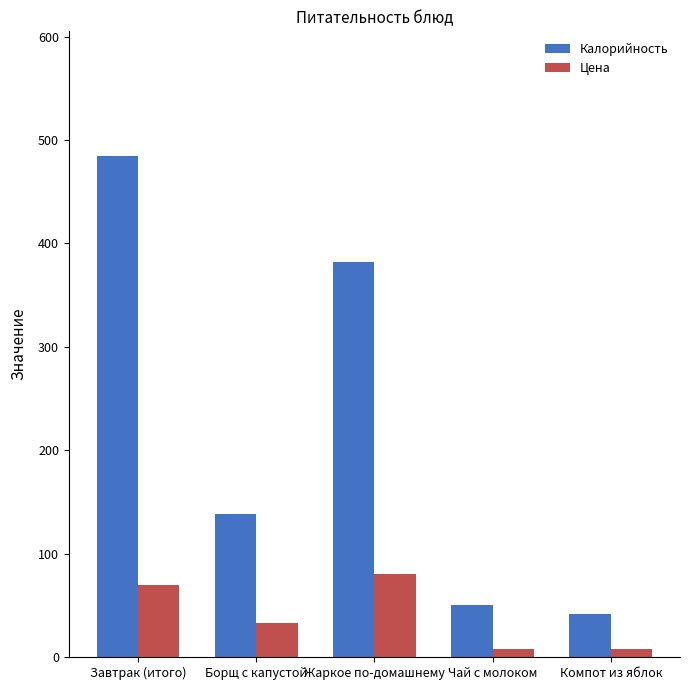

Count the number of categories in the chart.

5